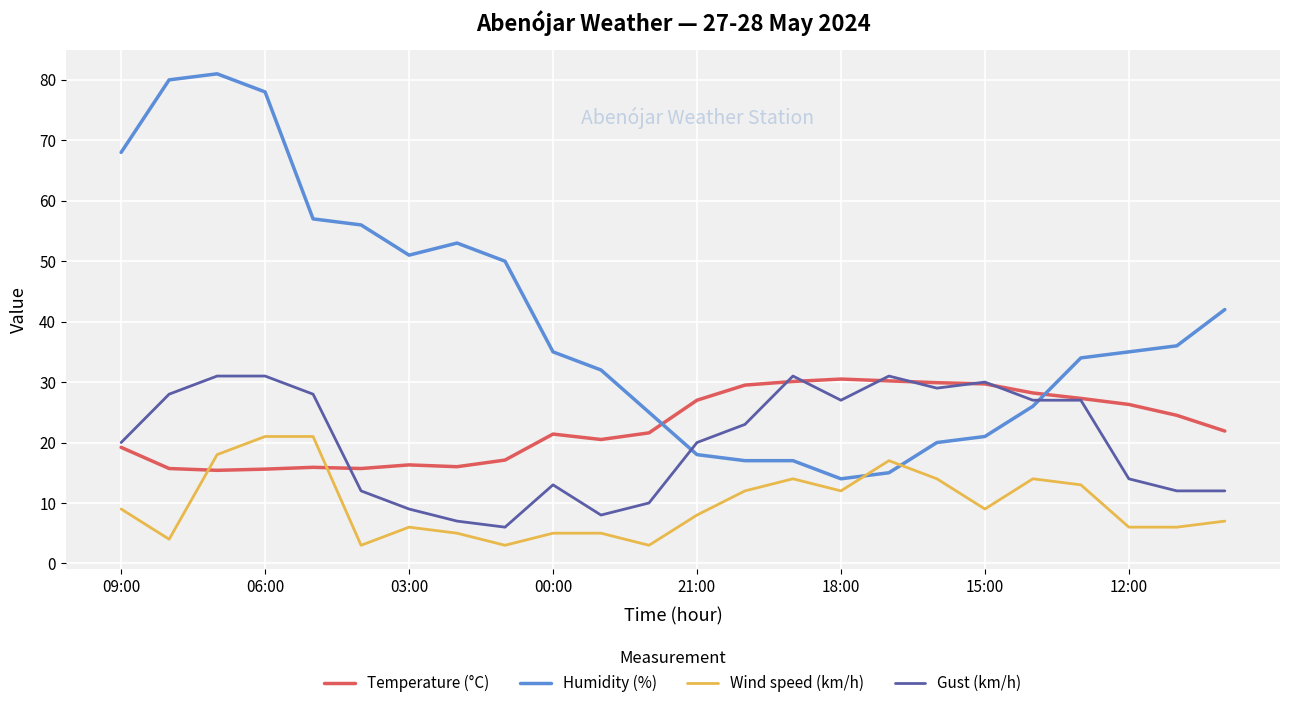

Which series has the largest total across all categories?

Humidity (%)